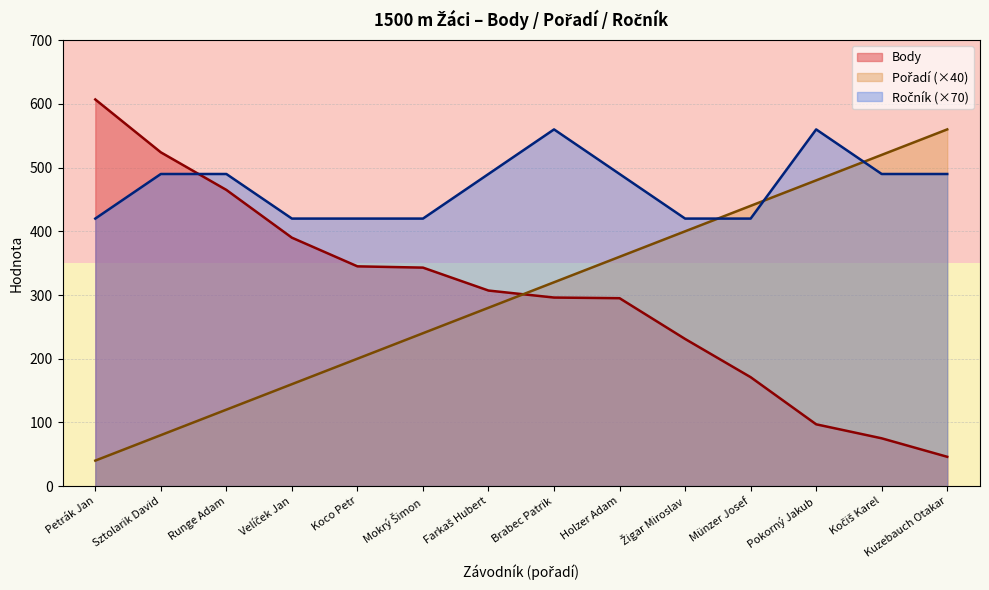

Which category has the lowest value across all series?

Petrák Jan